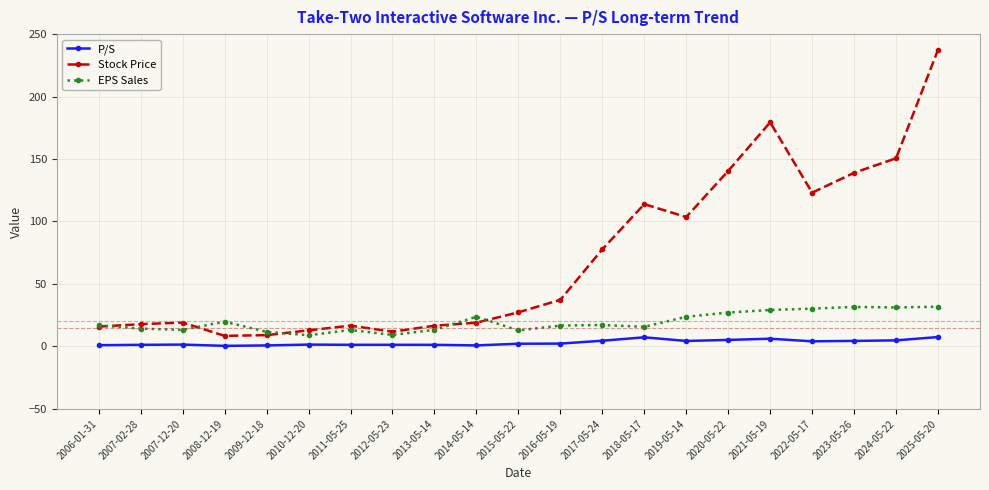

What is the average value of the Stock Price series?

70.3